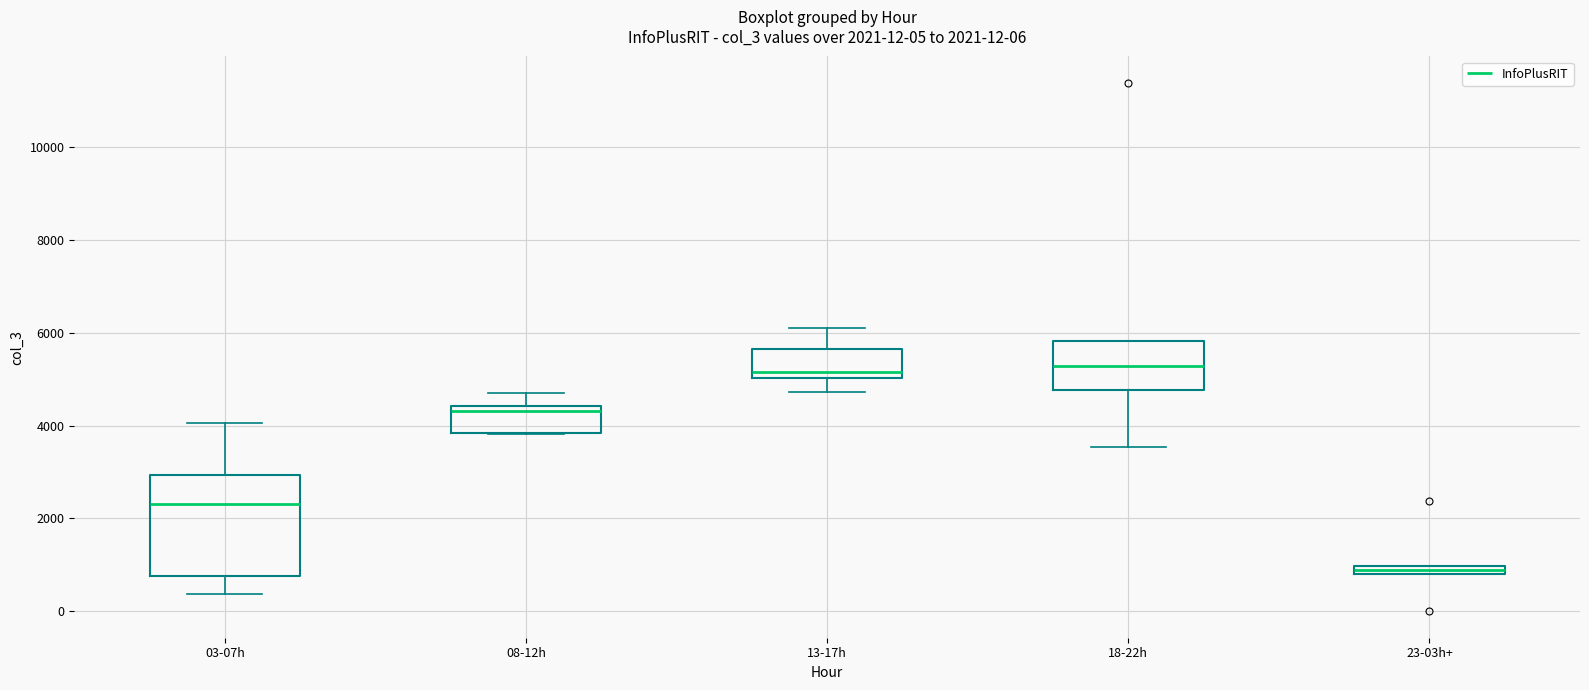

Comparing the boxes themselves (not the whiskers), which one is the tallest?

03-07h